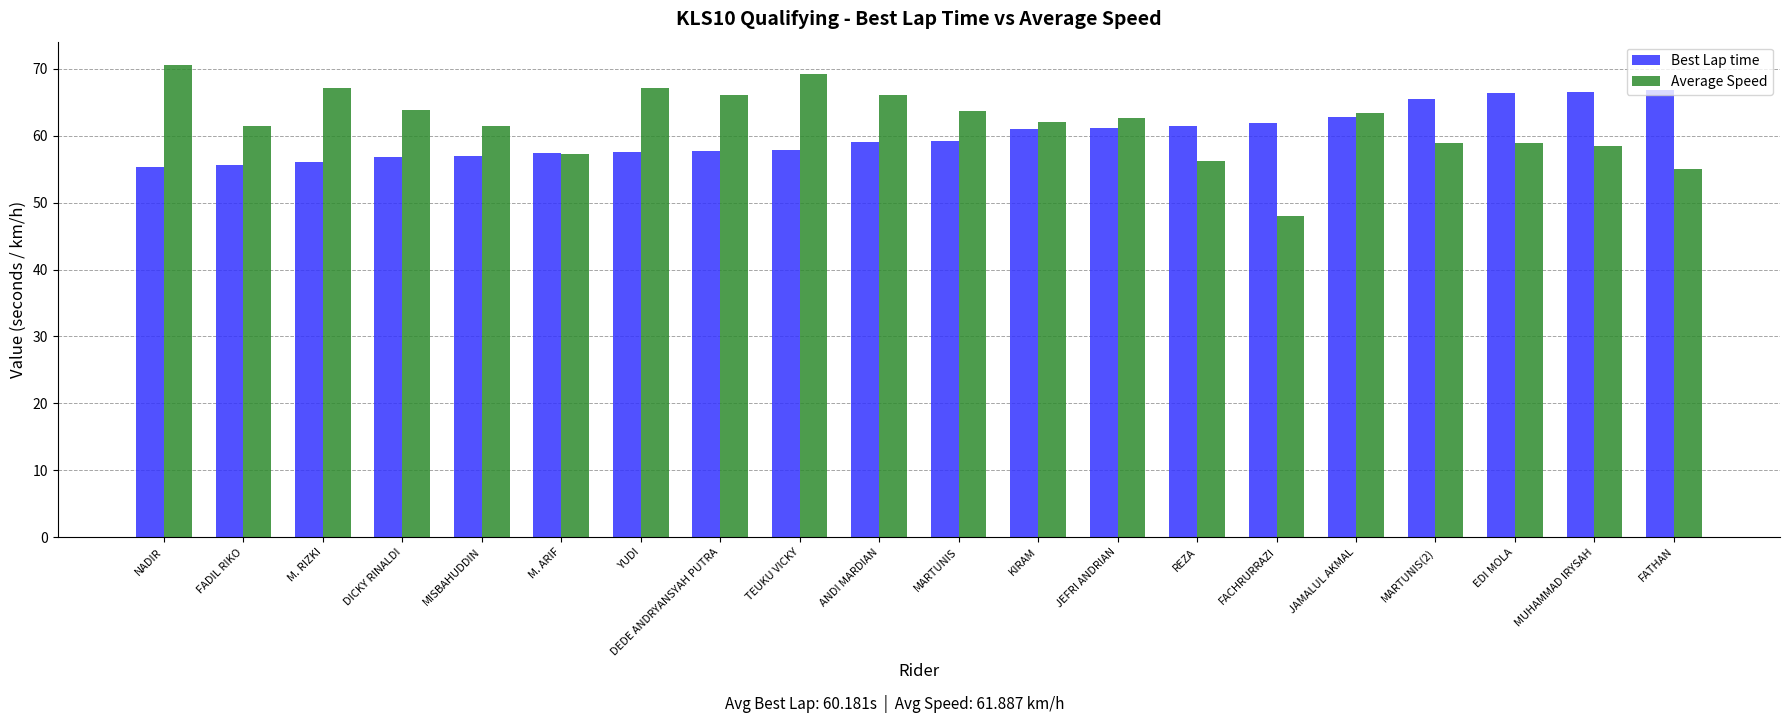

The Best Lap time series shows 59.2 at MARTUNIS. True or false?

True